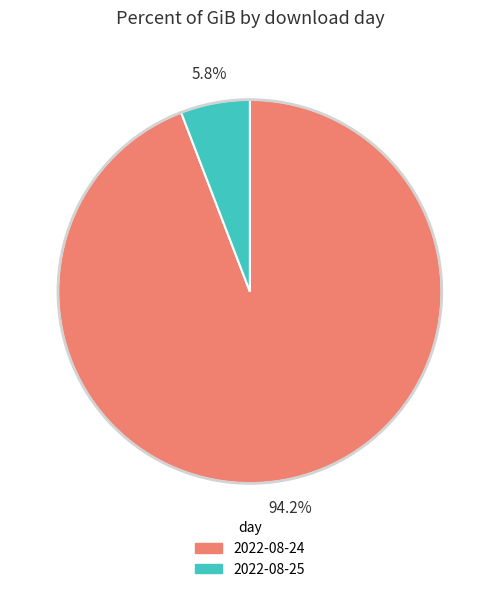

Count the number of slices in the pie.

2